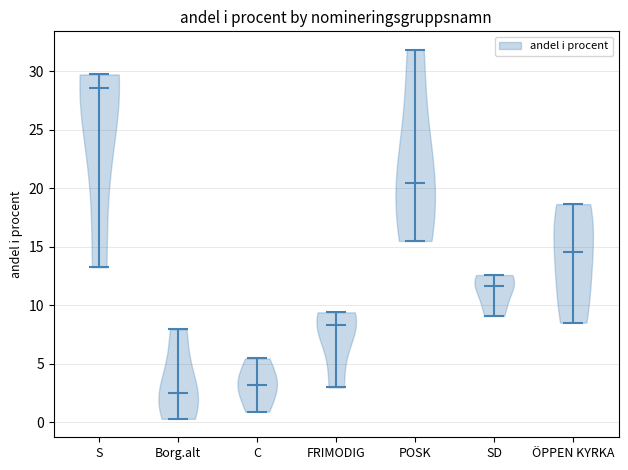

What is the lowest point the violin for SD reaches on the y-axis? The values are not printed on the chart, so give them approximately, as read against the axis.

9.0